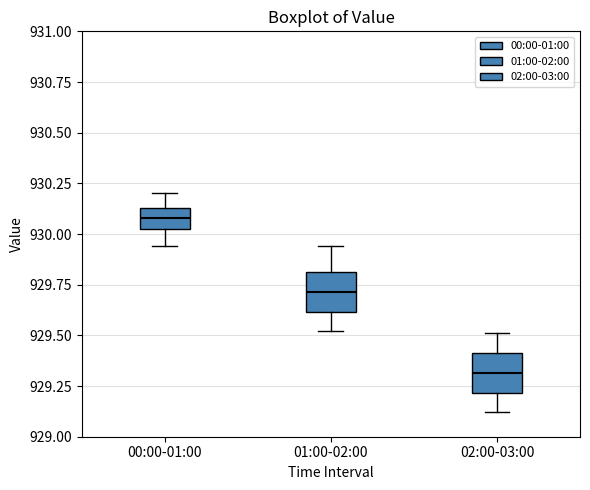

Reading left to right, read every box against the y-axis: the position of its median line, the range the box covers, and the ends of its whiskers. The values are not printed on the chart, so give them approximately, as read against the axis.

00:00-01:00: median 930.10, box 930.00 to 930.15, whiskers 929.95 to 930.20
01:00-02:00: median 929.70, box 929.60 to 929.80, whiskers 929.50 to 929.95
02:00-03:00: median 929.30, box 929.20 to 929.40, whiskers 929.10 to 929.50